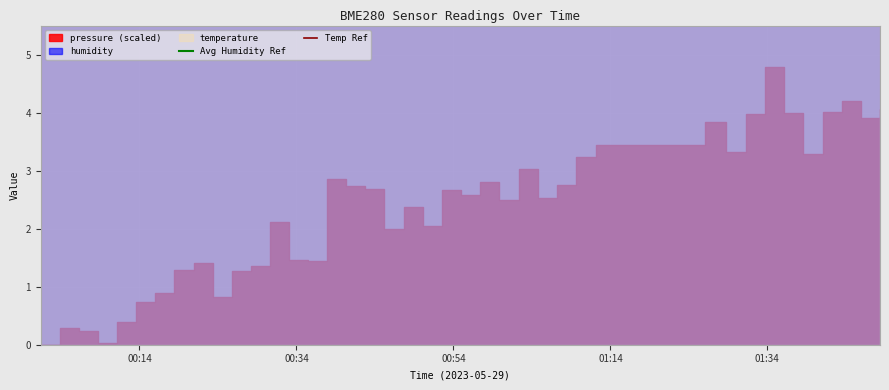

How many lines are shown in the chart?

2